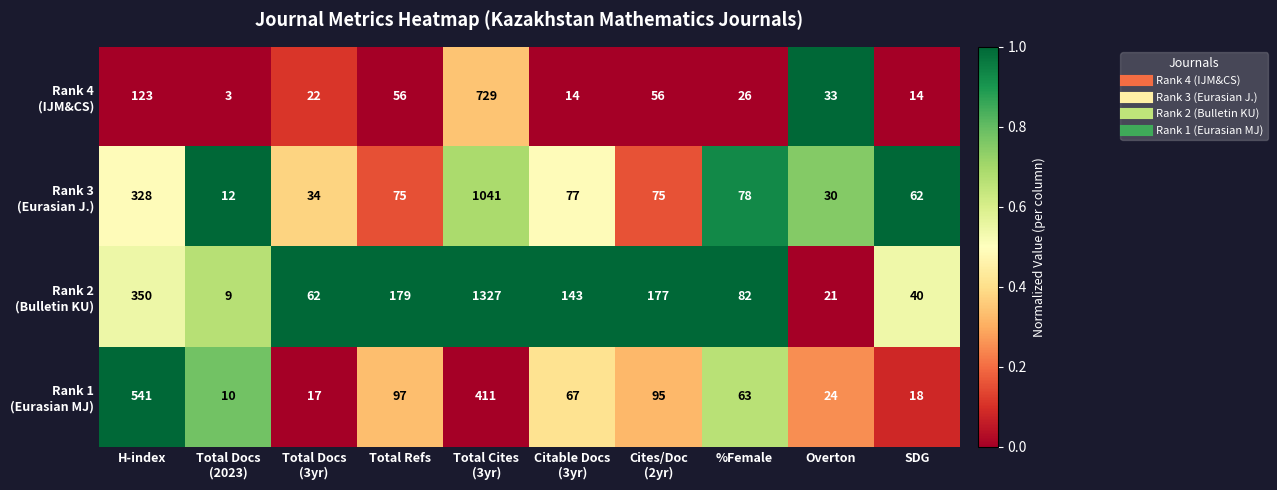

What is the total value across all series at H-index?

1342